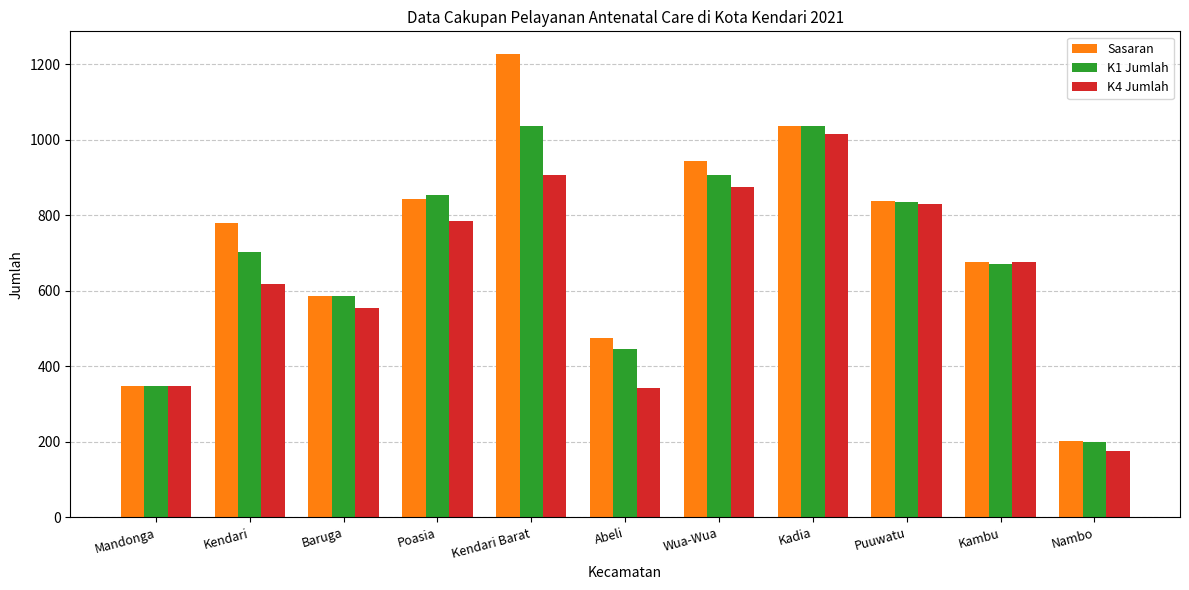

At Kendari, list the series in order from smallest to largest.

K4 Jumlah, K1 Jumlah, Sasaran